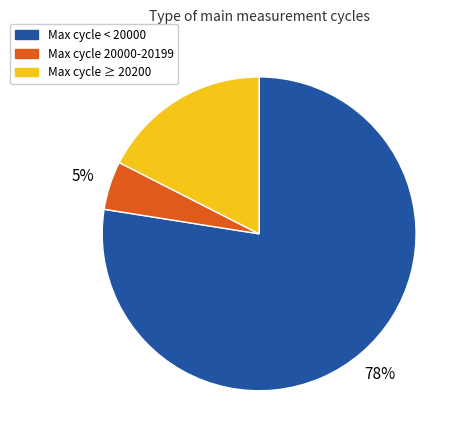

To the nearest percent, what is the difference between the largest and smallest slice percentages?

72%